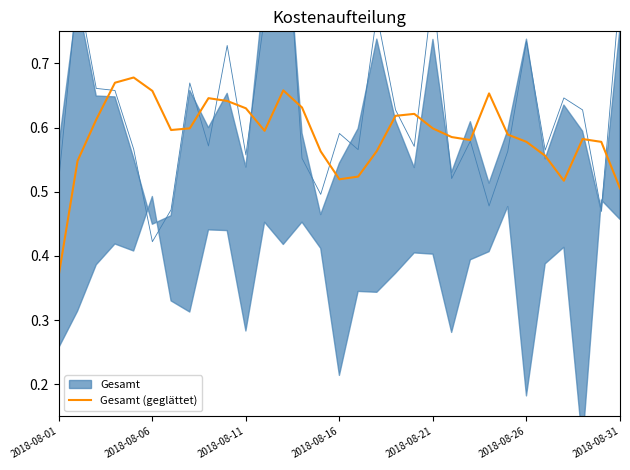

The value at 8 is 0.6. True or false?

True